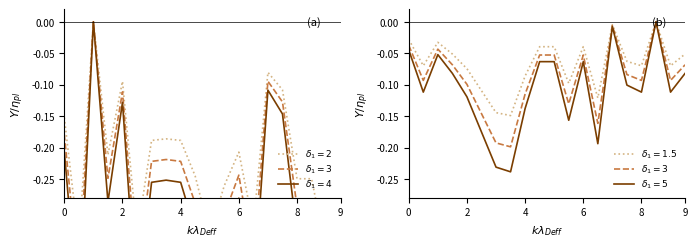

The P2 series shows 0.1 at 00:19. True or false?

False